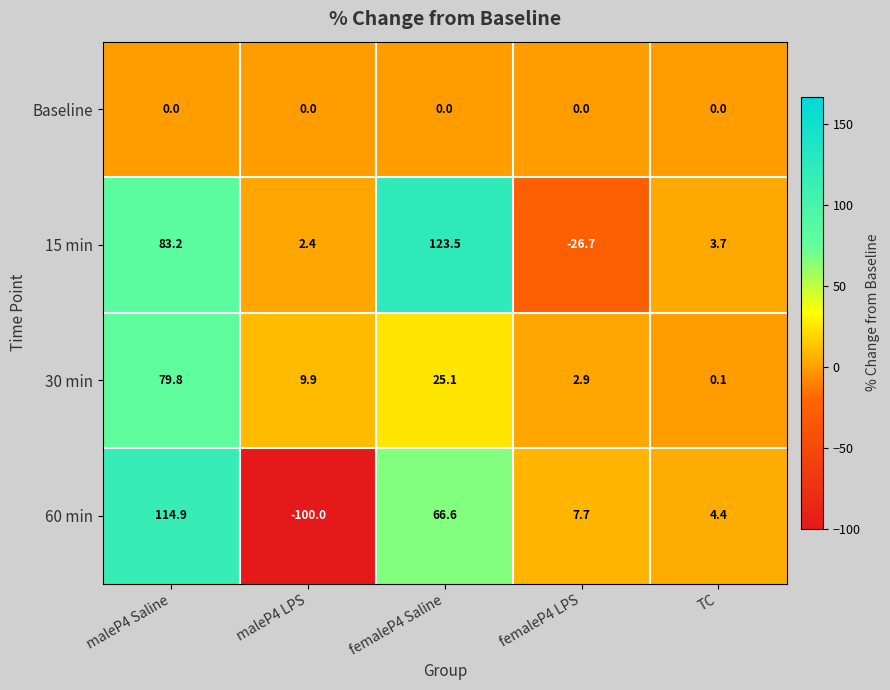

Reading right to left, list all the values displayed in this chart.

Baseline: 0.0	0.0	0.0	0.0	0.0
15 min: 3.7	-26.7	123.5	2.4	83.2
30 min: 0.1	2.9	25.1	9.9	79.8
60 min: 4.4	7.7	66.6	-100.0	114.9